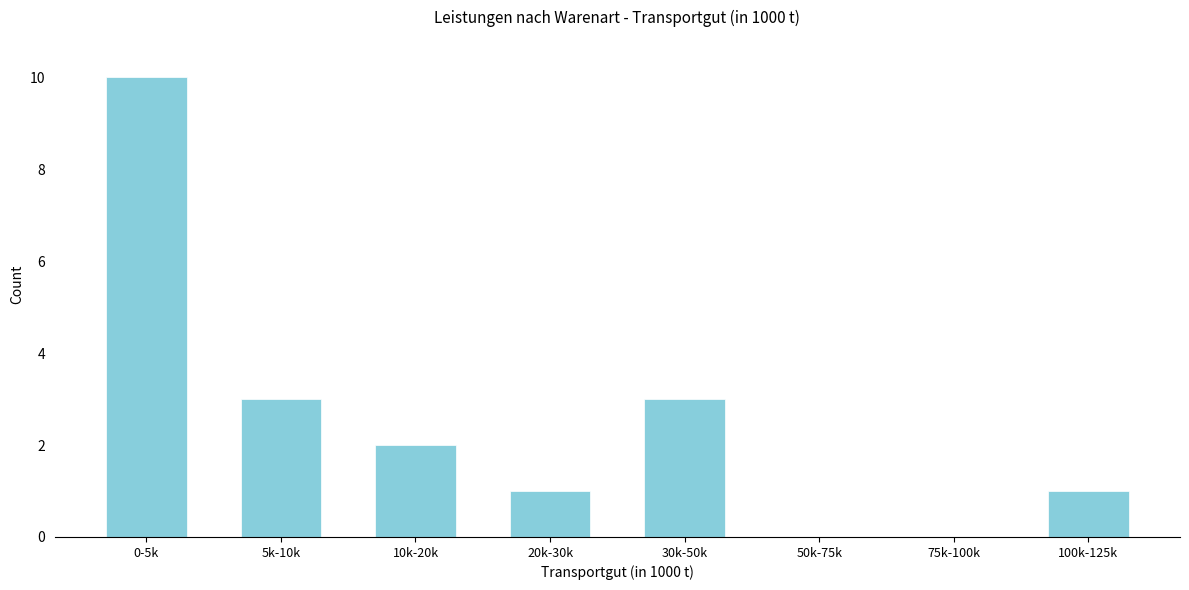

Reading left to right, what are all the values shown in this chart?

0-5k=10	5k-10k=3	10k-20k=2	20k-30k=1	30k-50k=3	50k-75k=0	75k-100k=0	100k-125k=1